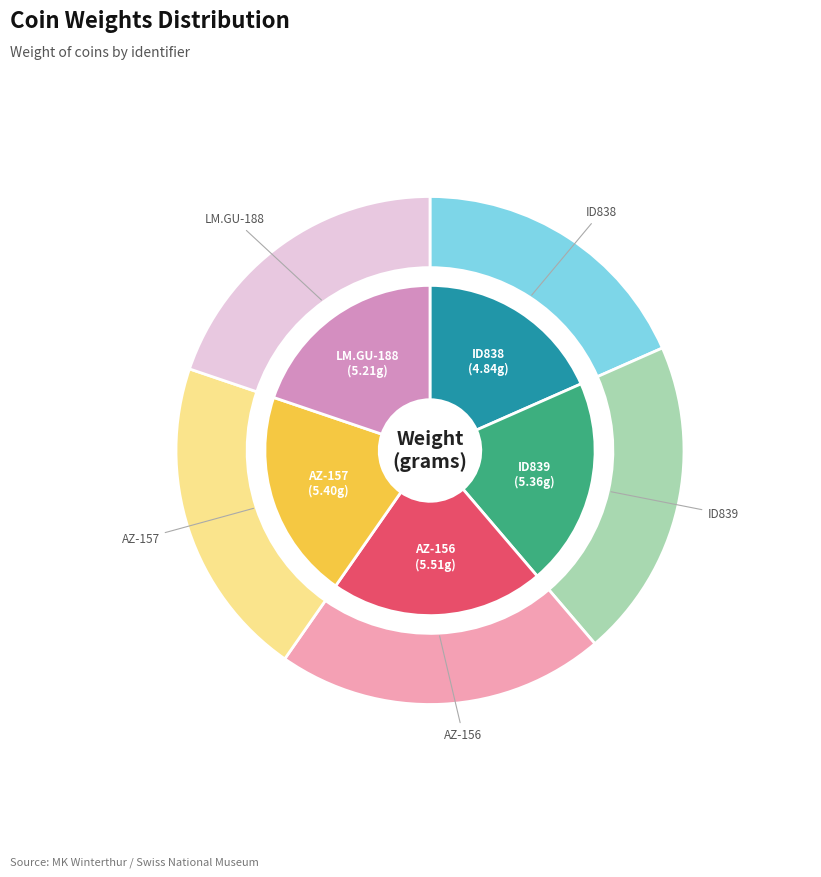

How many segments does this pie chart have?

5